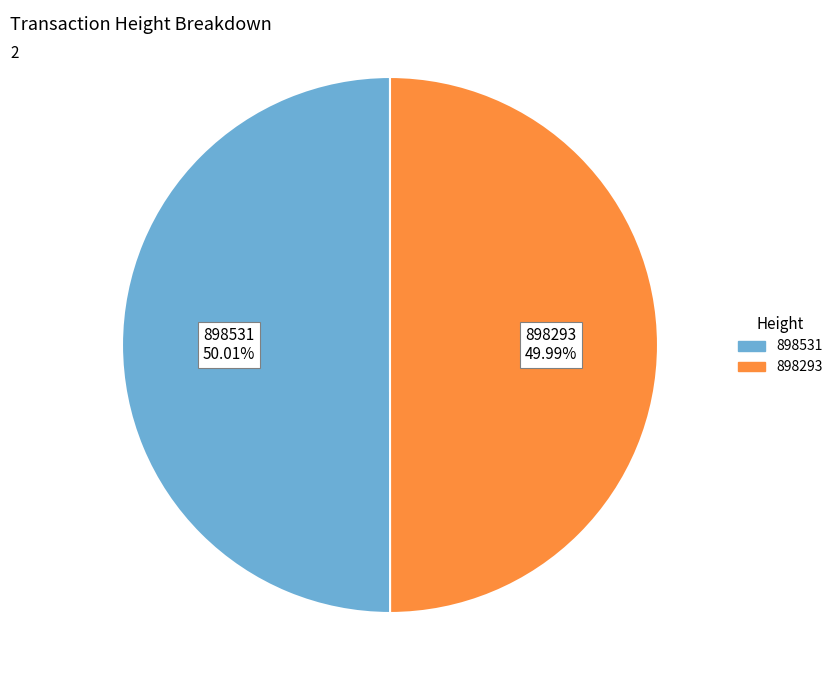

Is there a majority slice in this chart?

Yes